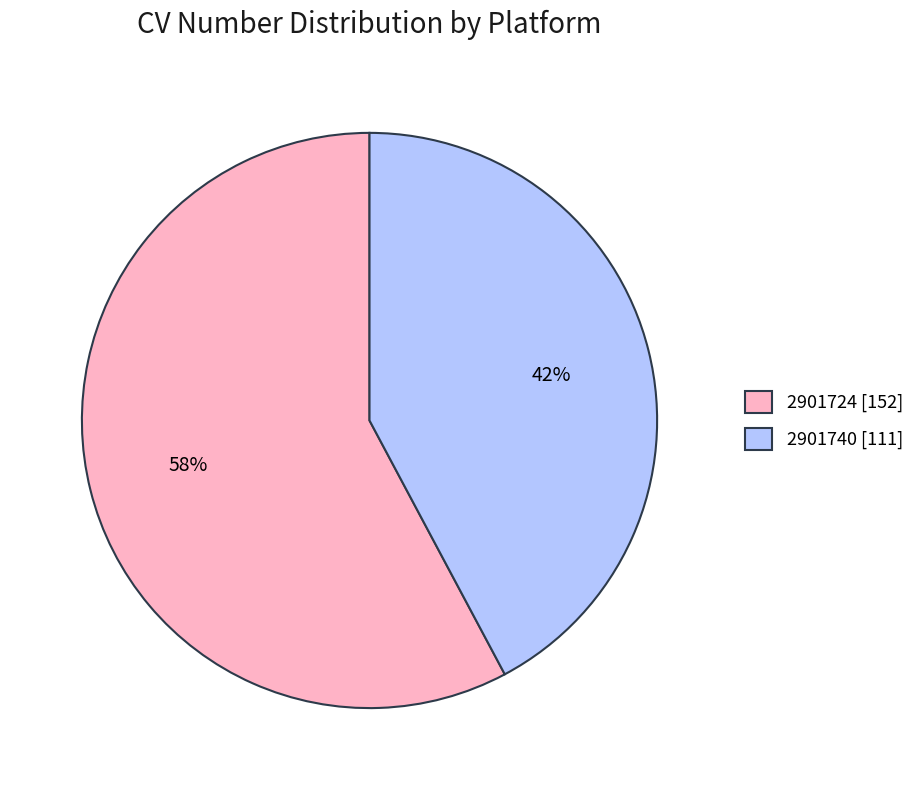

To the nearest percent, what is the average slice percentage?

50%